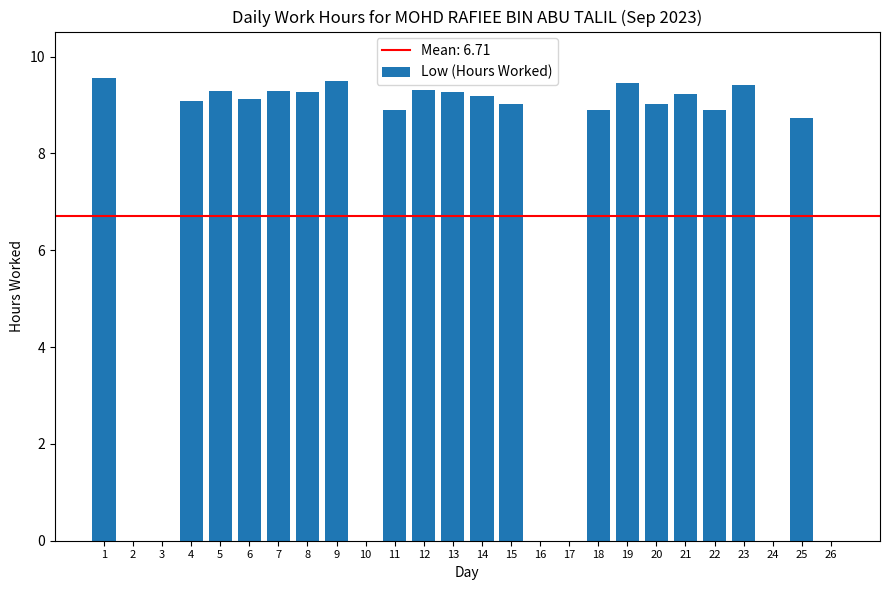

Which has a higher value, 10 or 6?

6